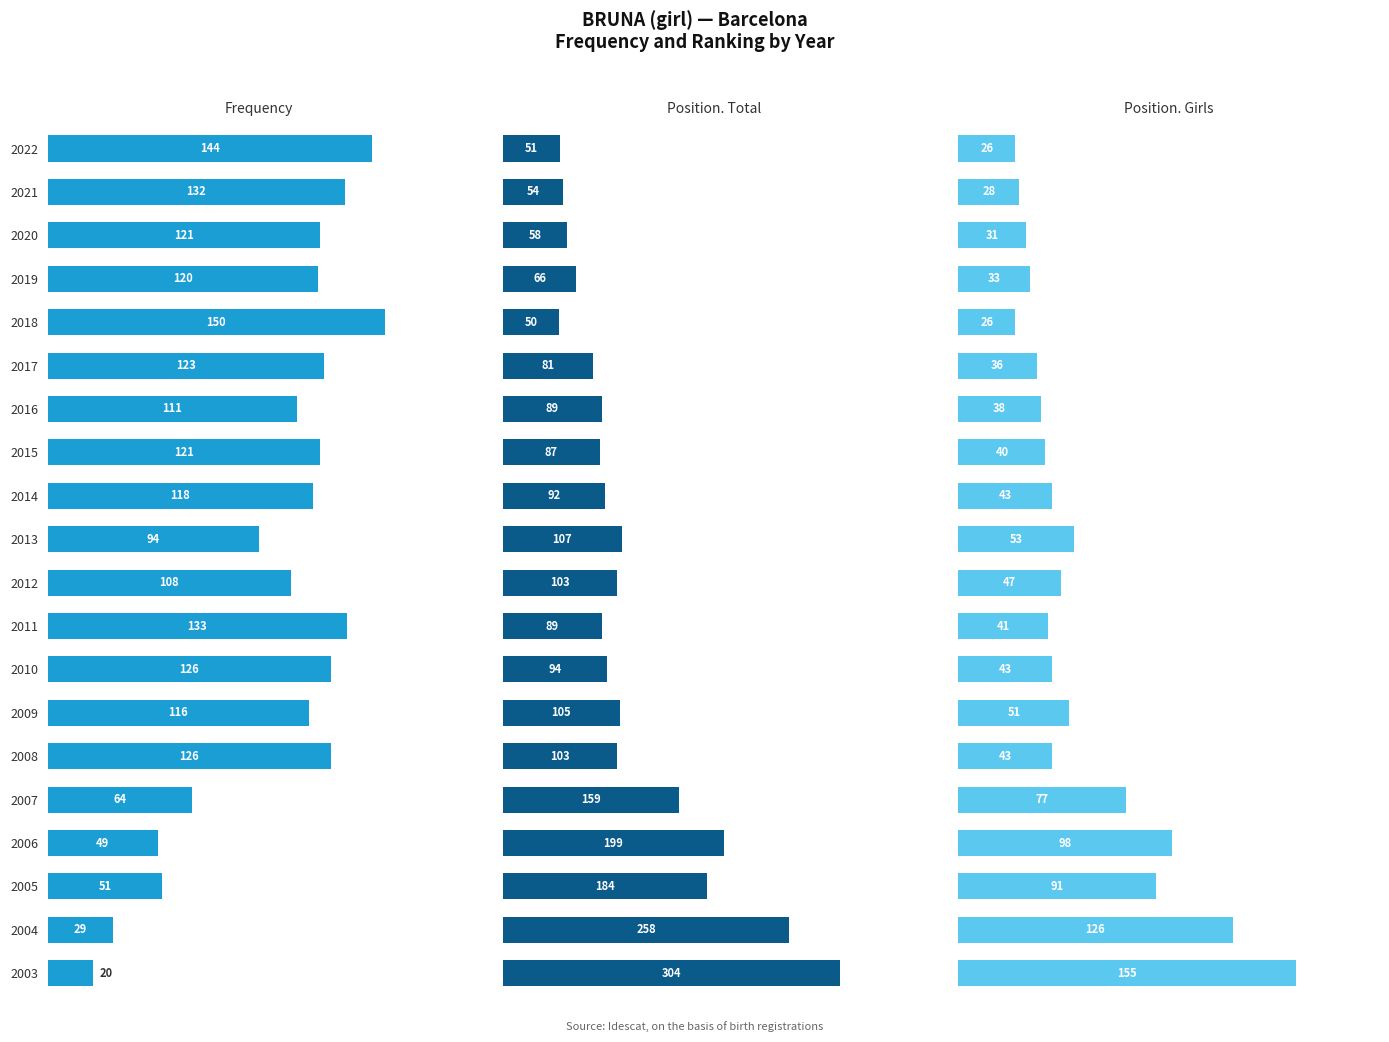

True or false: Frequency has a value of 154 at 2012.

False